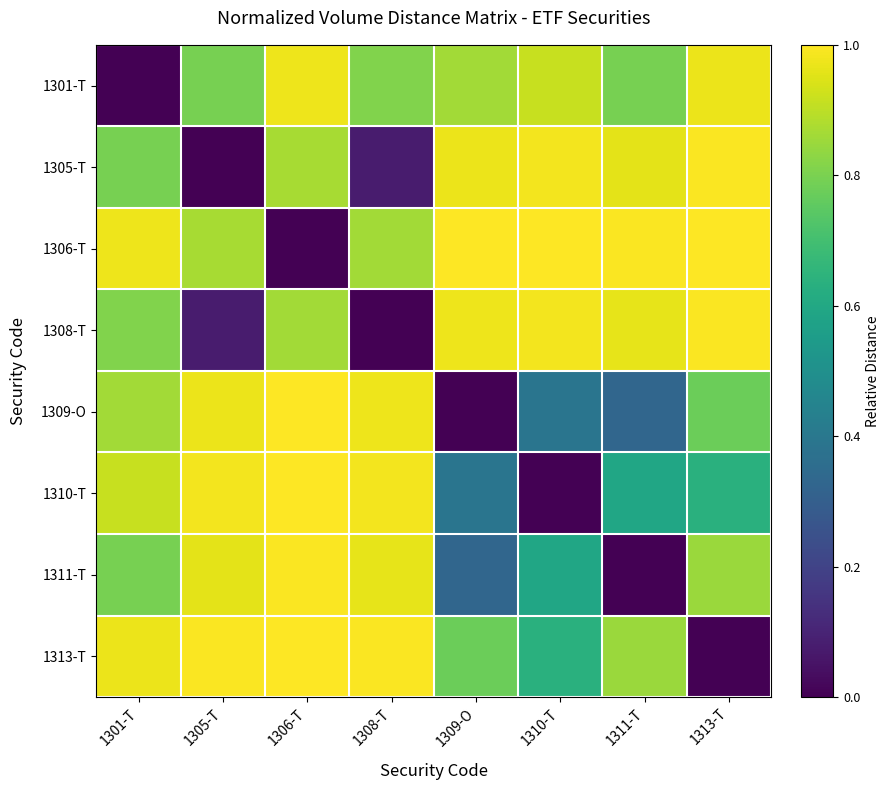

At 1301-T, list the series in order from largest to smallest.

1306-T, 1313-T, 1310-T, 1309-O, 1308-T, 1305-T, 1311-T, 1301-T